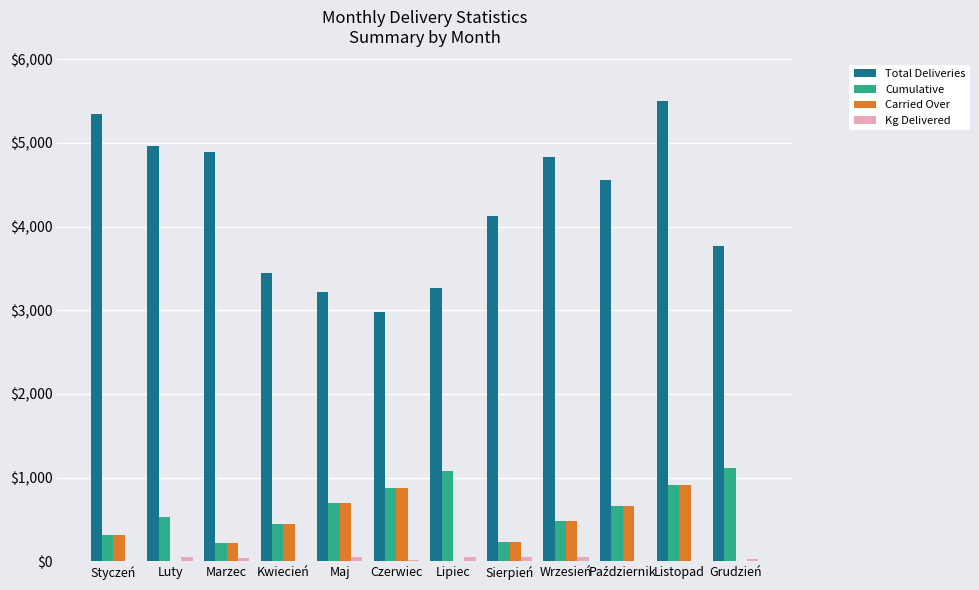

What is the greatest value displayed?

5502